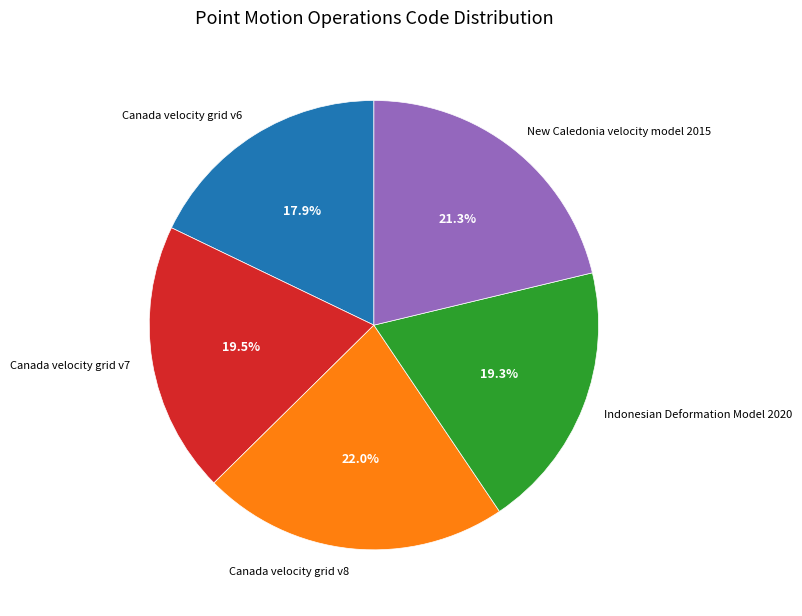

Does Canada velocity grid v7 account for over 50% of the chart?

No